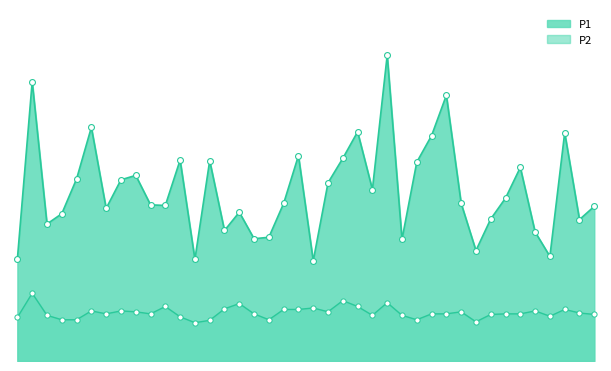

What is the total value across all series at 00:50?

5.2